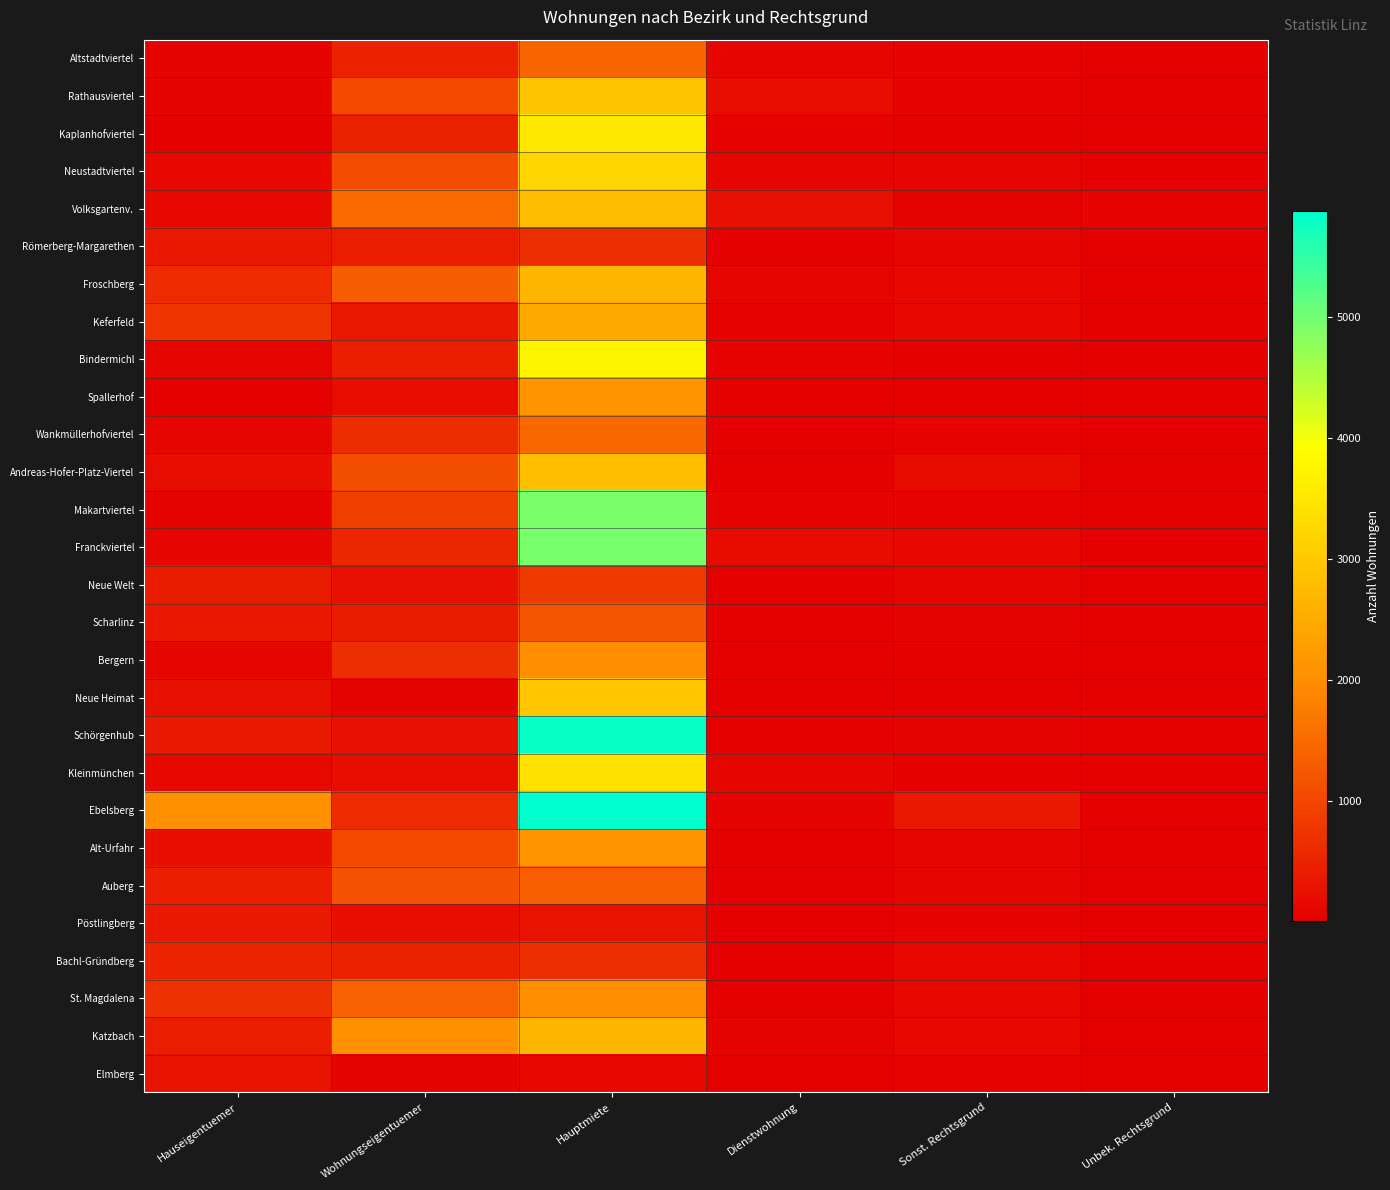

Which series has the largest total across all categories?

Ebelsberg